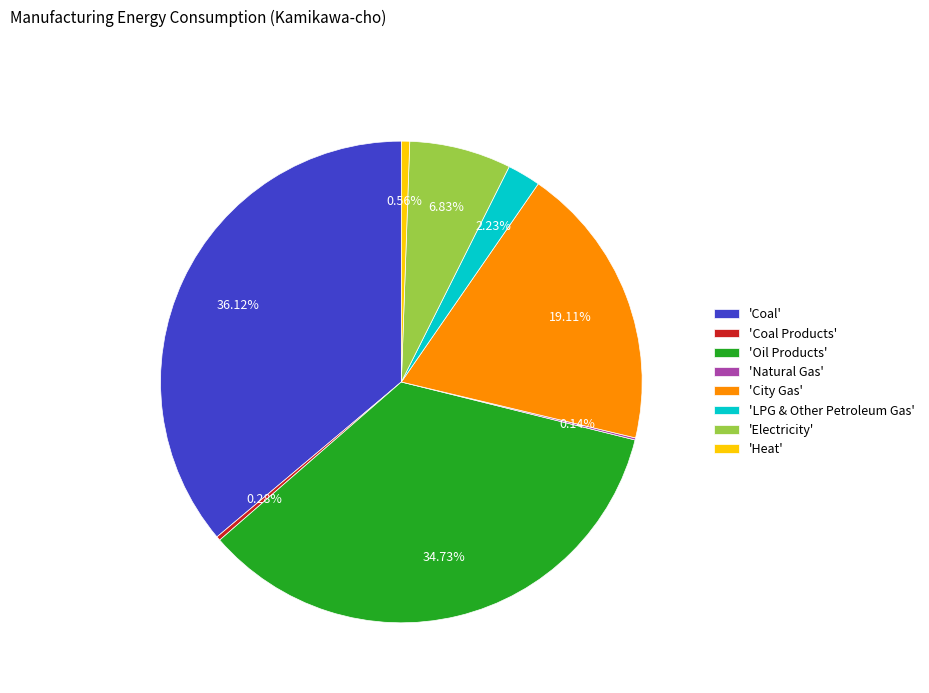

Combined, do 'Oil Products' and 'Electricity' account for over 50%?

No